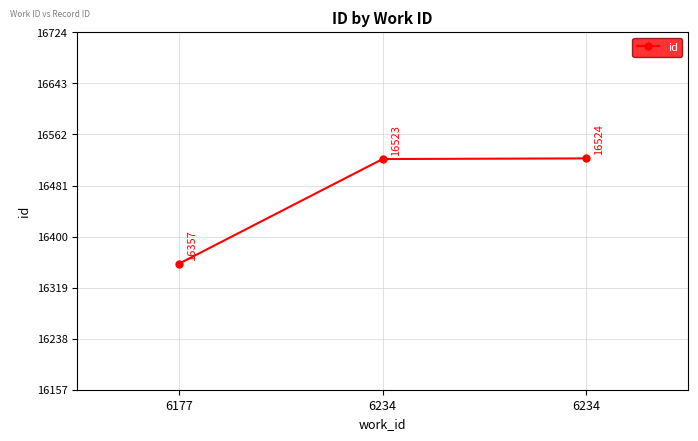

What is the change in value from 6177 to 6234?

+167